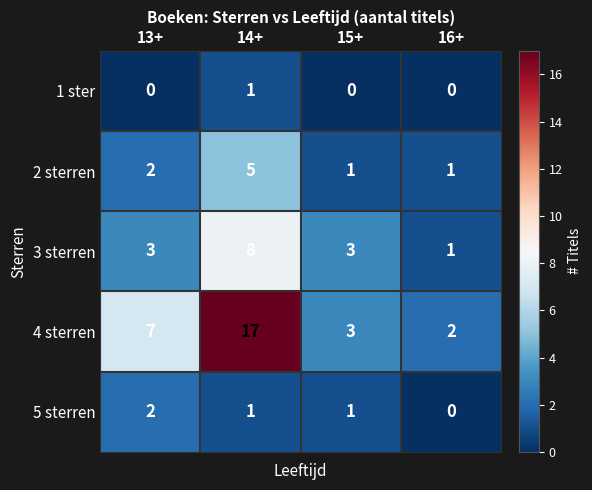

At which label does 3 sterren reach its minimum?

16+